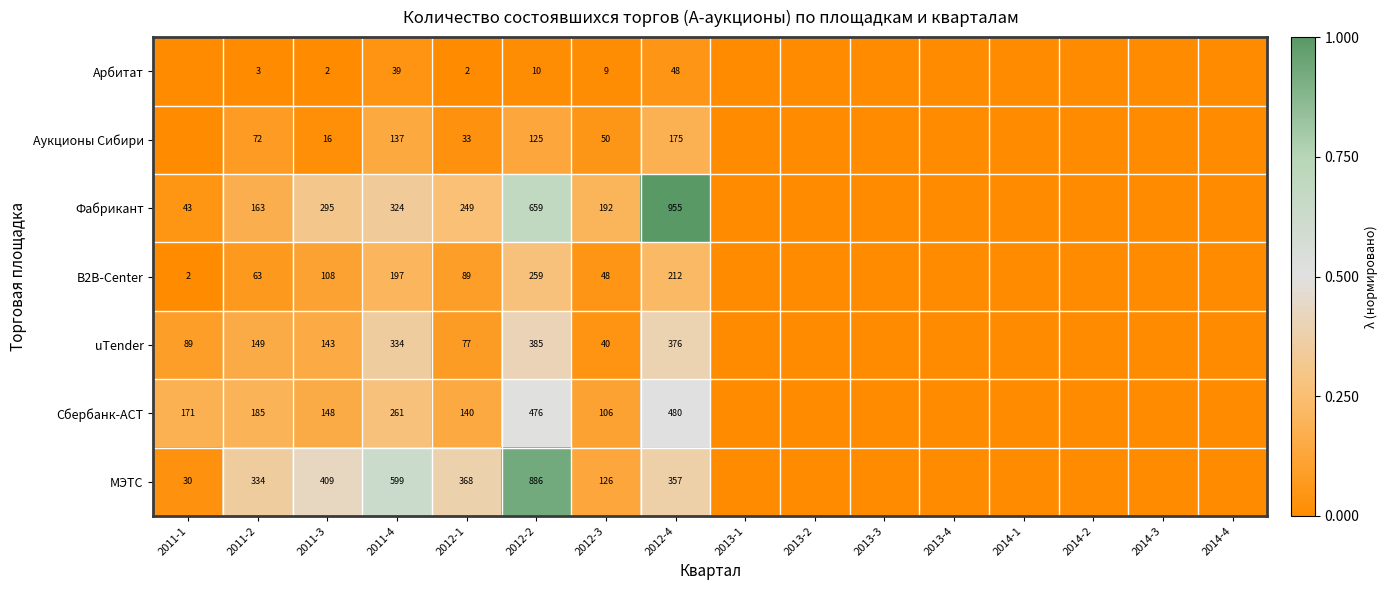

Which series has the largest total across all categories?

МЭТС